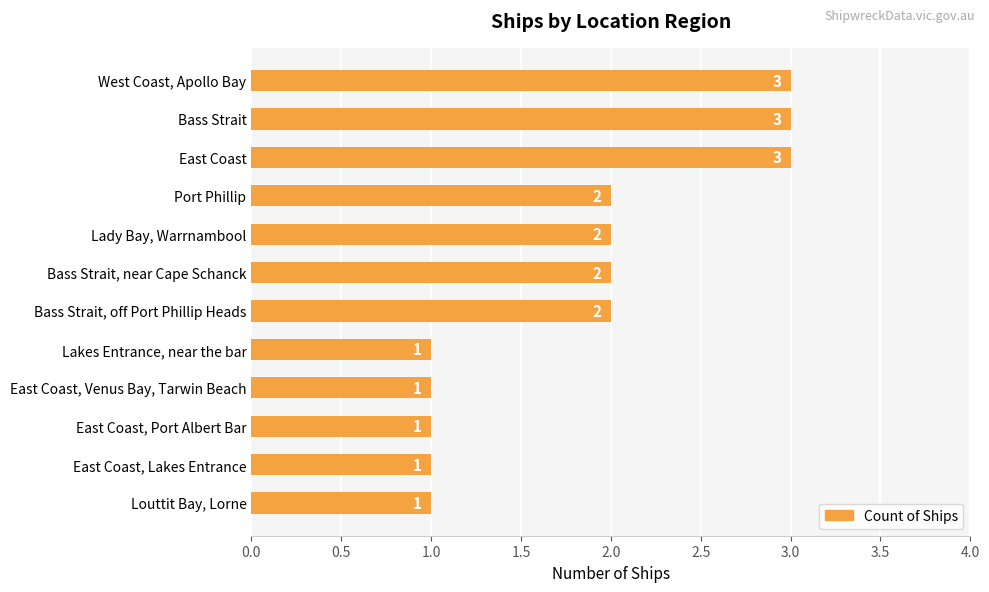

What is the minimum value shown in the chart?

1